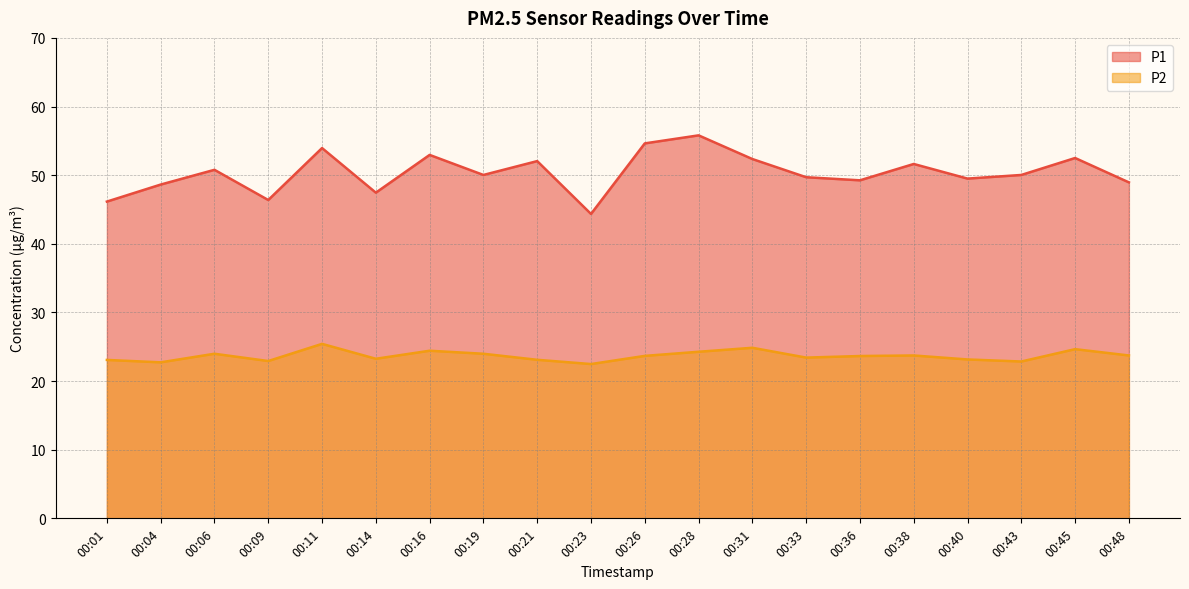

Reading left to right, what are all the values shown in this chart?

P1: 00:01=46.1	00:04=48.6	00:06=50.8	00:09=46.4	00:11=54.0	00:14=47.5	00:16=53.0	00:19=50.0	00:21=52.0	00:23=44.4	00:26=54.6	00:28=55.8	00:31=52.4	00:33=49.7	00:36=49.2	00:38=51.6	00:40=49.5	00:43=50.0	00:45=52.5	00:48=49.0
P2: 00:01=23.1	00:04=22.7	00:06=24.0	00:09=22.9	00:11=25.4	00:14=23.2	00:16=24.4	00:19=24.0	00:21=23.1	00:23=22.5	00:26=23.7	00:28=24.3	00:31=24.9	00:33=23.4	00:36=23.6	00:38=23.7	00:40=23.1	00:43=22.9	00:45=24.6	00:48=23.7